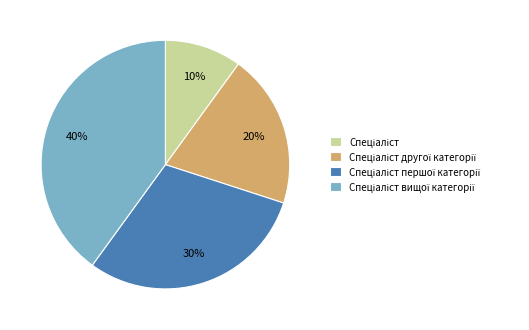

Does any single category account for the majority?

No